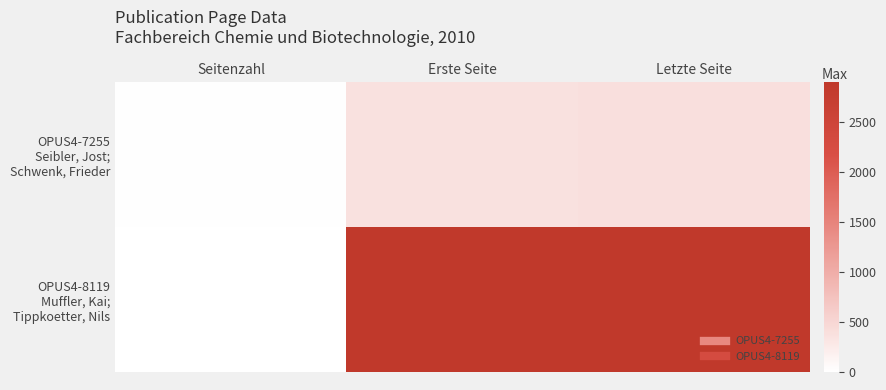

How many data points does each series have?

3